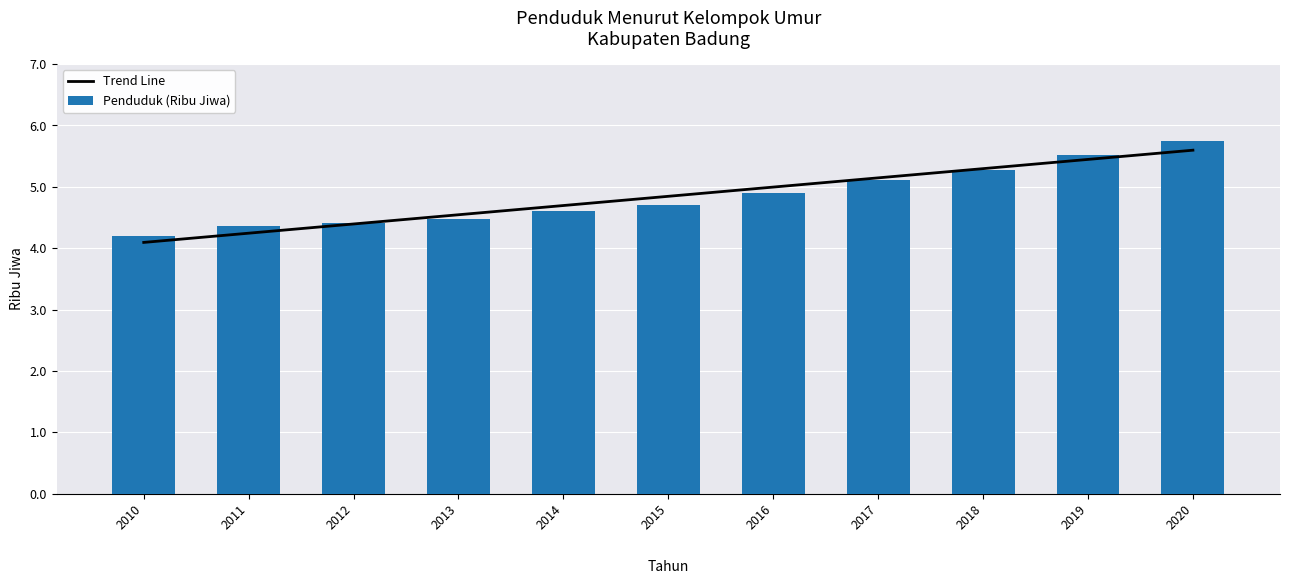

Are the bars horizontal?

No